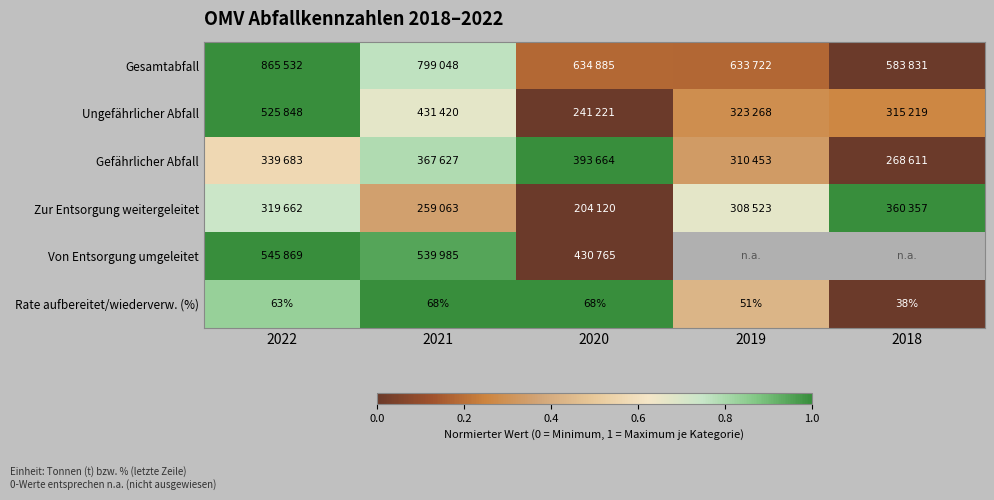

How many series are shown in this chart?

6